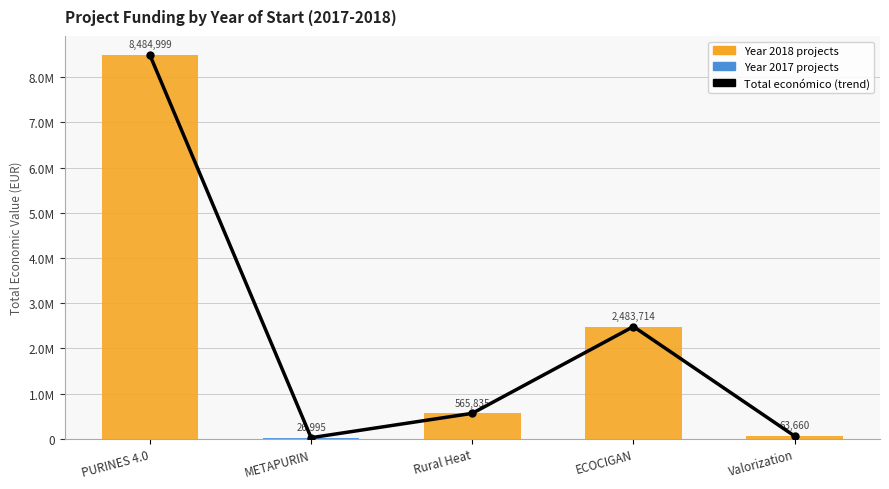

At which label does the data first exceed 565835?

PURINES 4.0